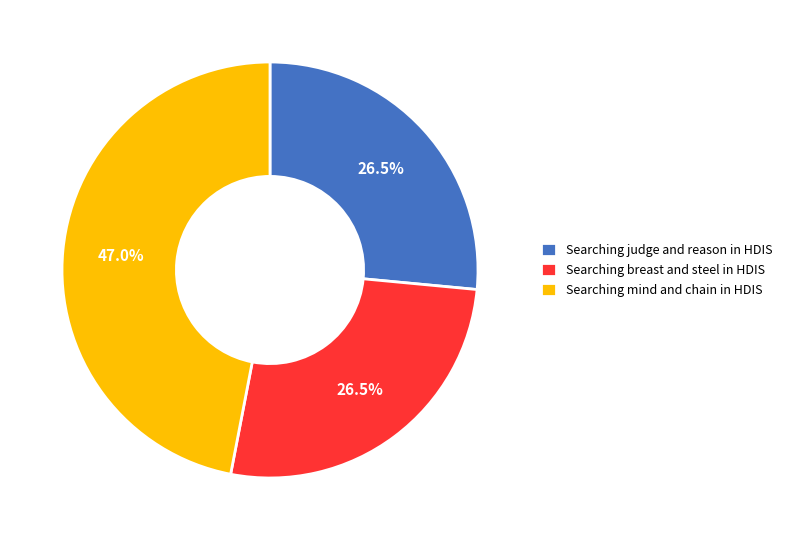

Do Searching breast and steel in HDIS and Searching mind and chain in HDIS together represent more than half of the pie?

Yes